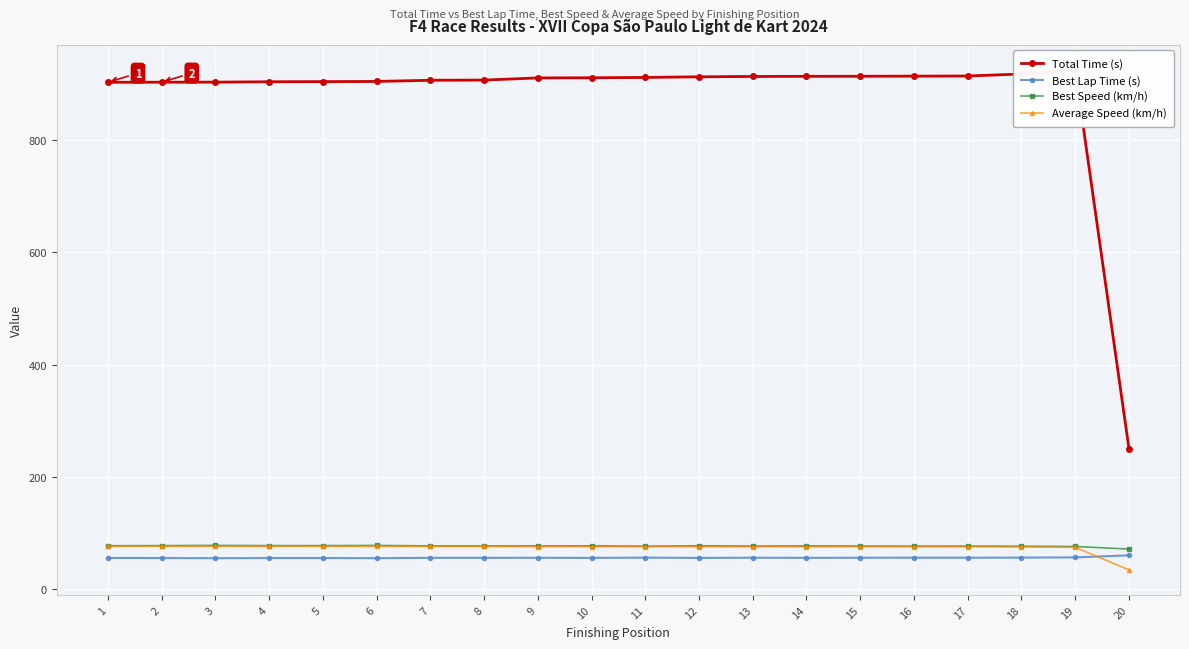

Reading left to right, what are all the values shown in this chart?

Total Time (s): 1=903.1	2=903.2	3=903.3	4=904.0	5=904.3	6=904.6	7=906.7	8=907.0	9=910.9	10=911.1	11=911.7	12=912.9	13=913.4	14=913.7	15=913.8	16=914.0	17=914.3	18=917.9	19=925.2	20=250.7
Best Lap Time (s): 1=55.7	2=55.6	3=55.3	4=55.6	5=55.6	6=55.4	7=55.9	8=55.9	9=56.0	10=55.8	11=56.3	12=55.8	13=56.2	14=55.9	15=56.1	16=56.2	17=56.2	18=56.4	19=56.7	20=60.4
Best Speed (km/h): 1=77.5	2=77.7	3=78.1	4=77.7	5=77.7	6=78.0	7=77.2	8=77.2	9=77.1	10=77.4	11=76.7	12=77.5	13=76.9	14=77.3	15=77.0	16=76.8	17=76.9	18=76.6	19=76.2	20=71.5
Average Speed (km/h): 1=76.5	2=76.5	3=76.5	4=76.5	5=76.4	6=76.4	7=76.2	8=76.2	9=75.9	10=75.9	11=75.8	12=75.7	13=75.7	14=75.6	15=75.6	16=75.6	17=75.6	18=75.3	19=74.7	20=34.5